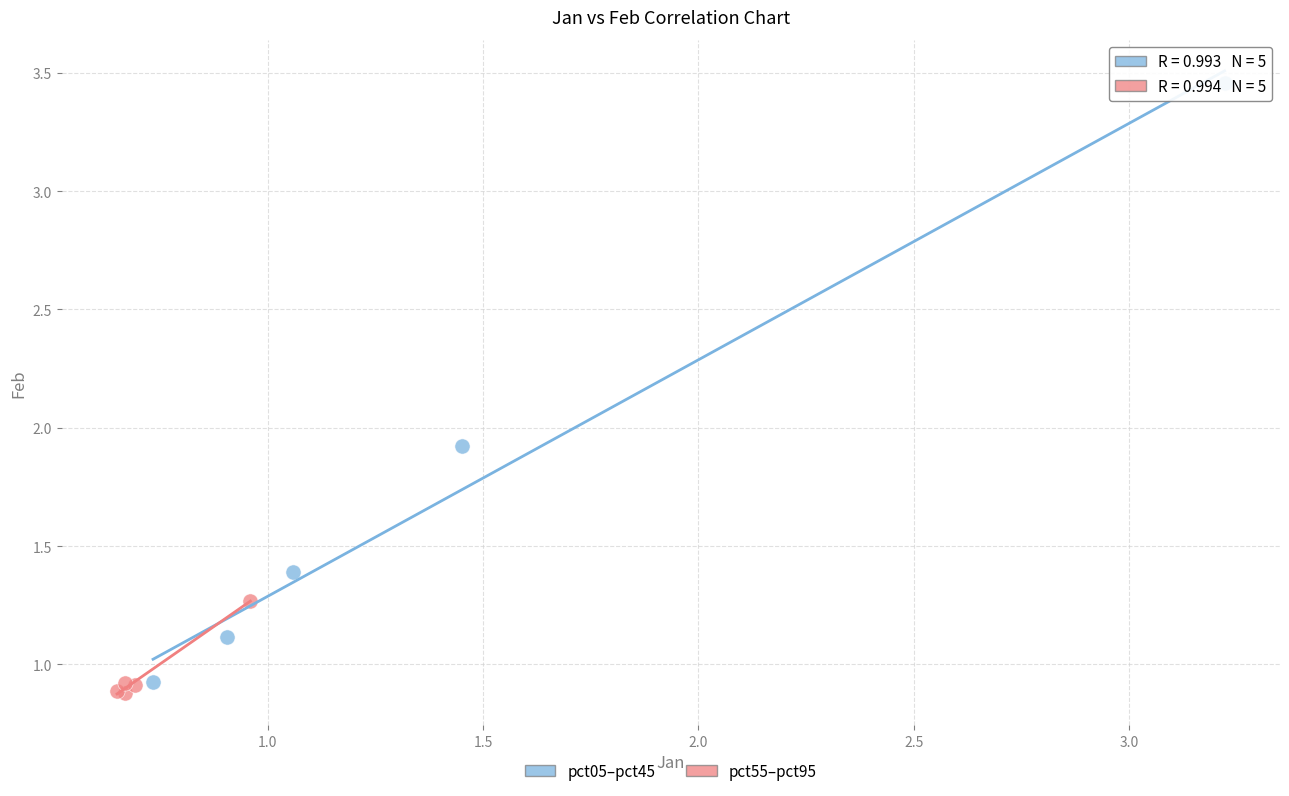

Which series contains the highest Y value?

pct05–pct45